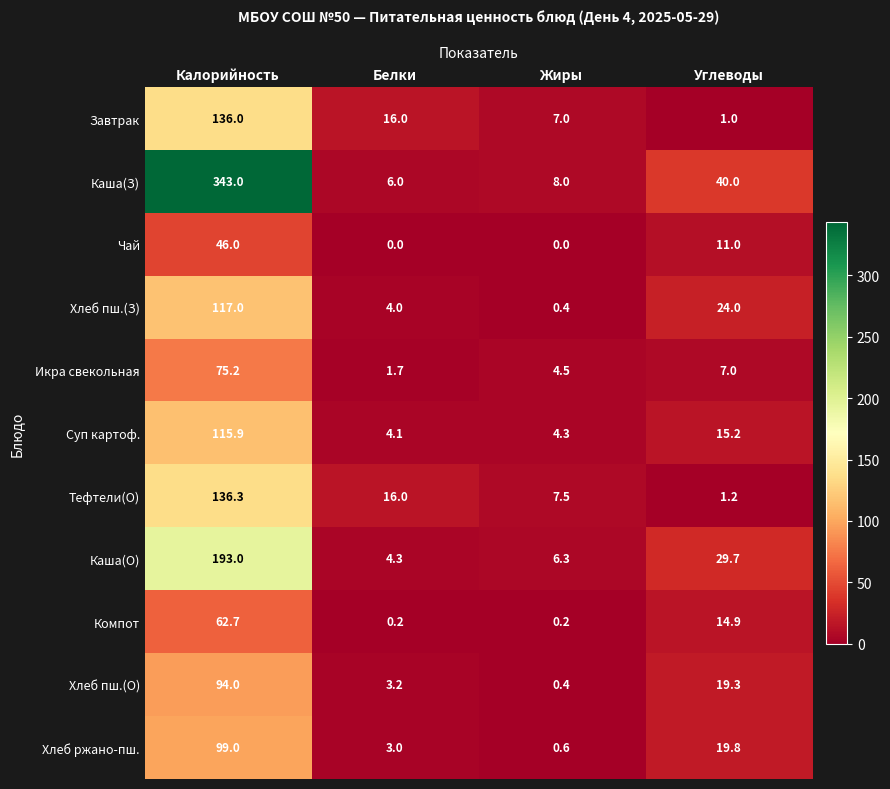

Which series has the largest total across all categories?

Каша(З)